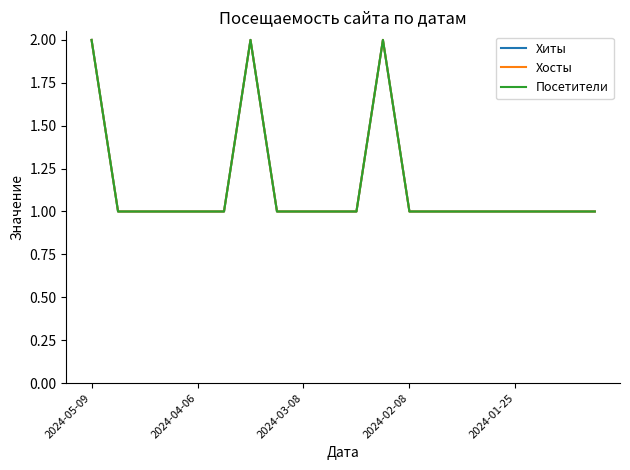

How many lines are shown in the chart?

3